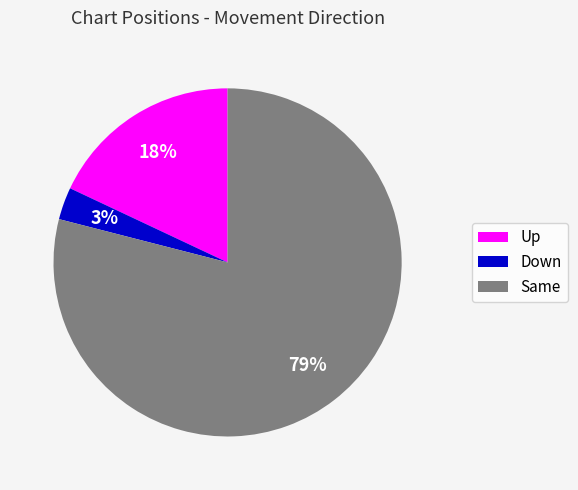

Which has a higher value, Down or Up?

Up